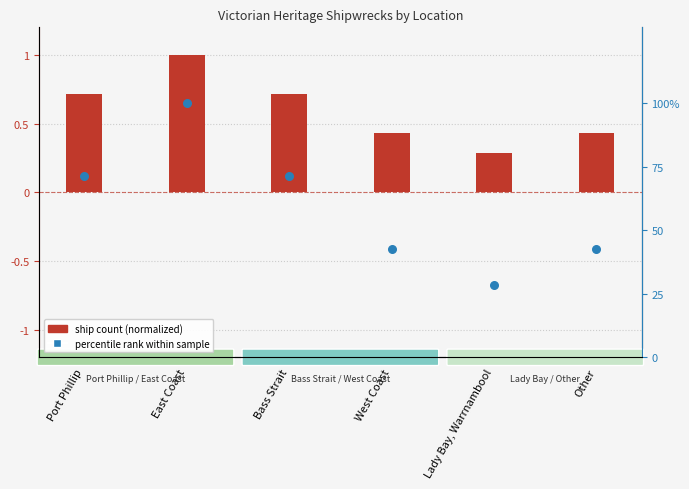

What are all the series names shown in the legend?

ship count (normalized), percentile rank within sample